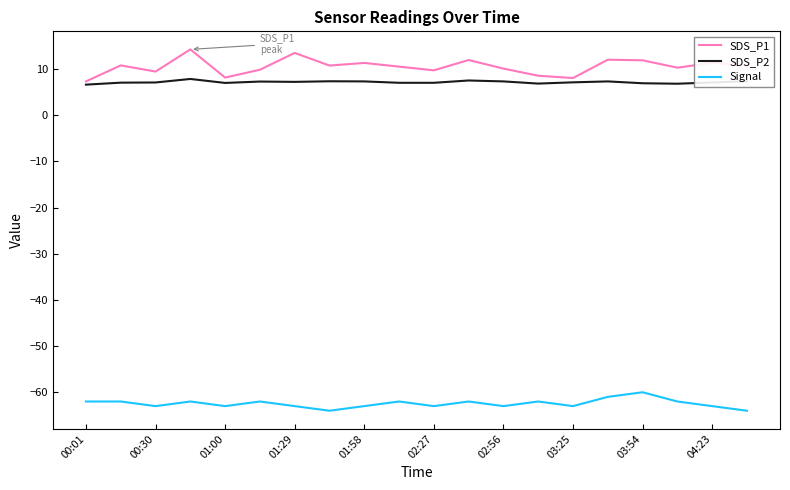

True or false: SDS_P1 and SDS_P2 intersect in this chart.

False